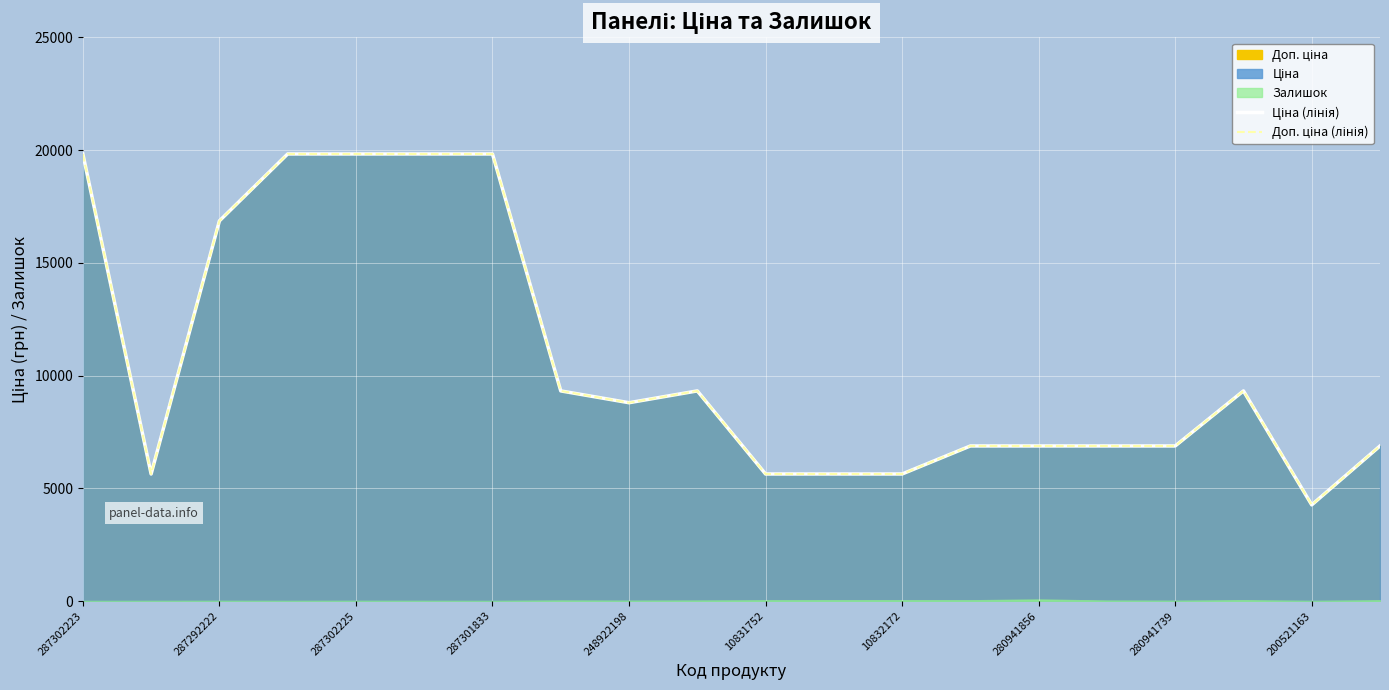

True or false: Ціна (лінія) has more than 2 interior local peaks.

False